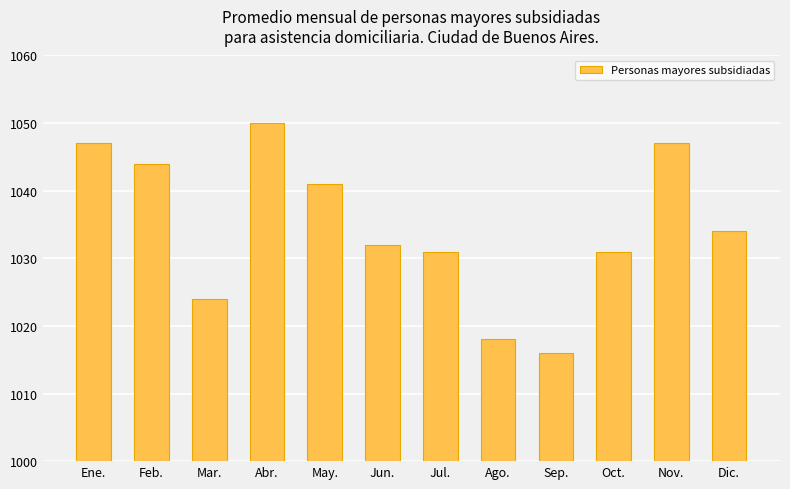

The value at Ago. is 1018. True or false?

True